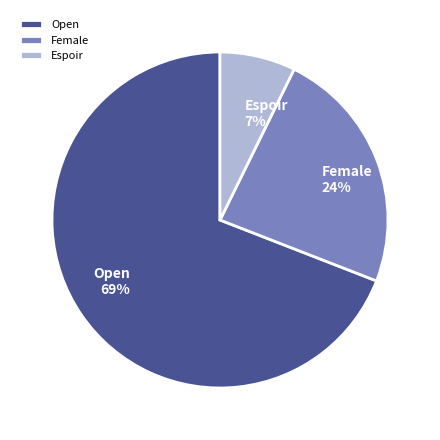

To the nearest percent, what percentage of the pie is Open?

69%